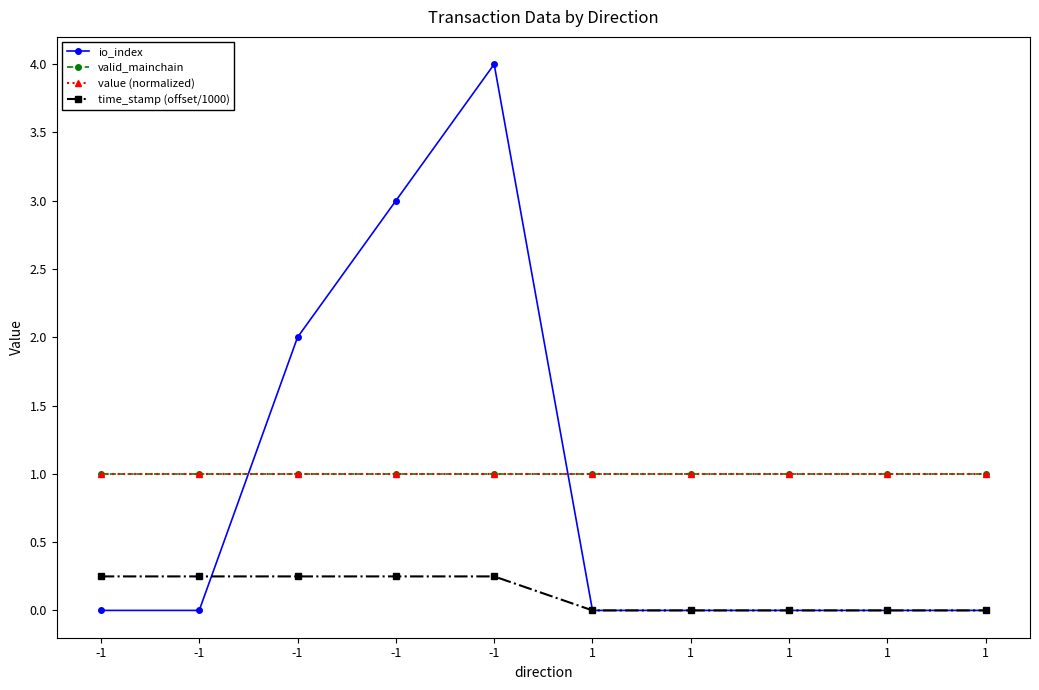

Reading left to right, transcribe all the data shown in this chart.

io_index: 0.0	0.0	2.0	3.0	4.0	0.0	0.0	0.0	0.0	0.0
valid_mainchain: 1.0	1.0	1.0	1.0	1.0	1.0	1.0	1.0	1.0	1.0
value (normalized): 1.0	1.0	1.0	1.0	1.0	1.0	1.0	1.0	1.0	1.0
time_stamp (offset/1000): 0.2	0.2	0.2	0.2	0.2	0.0	0.0	0.0	0.0	0.0